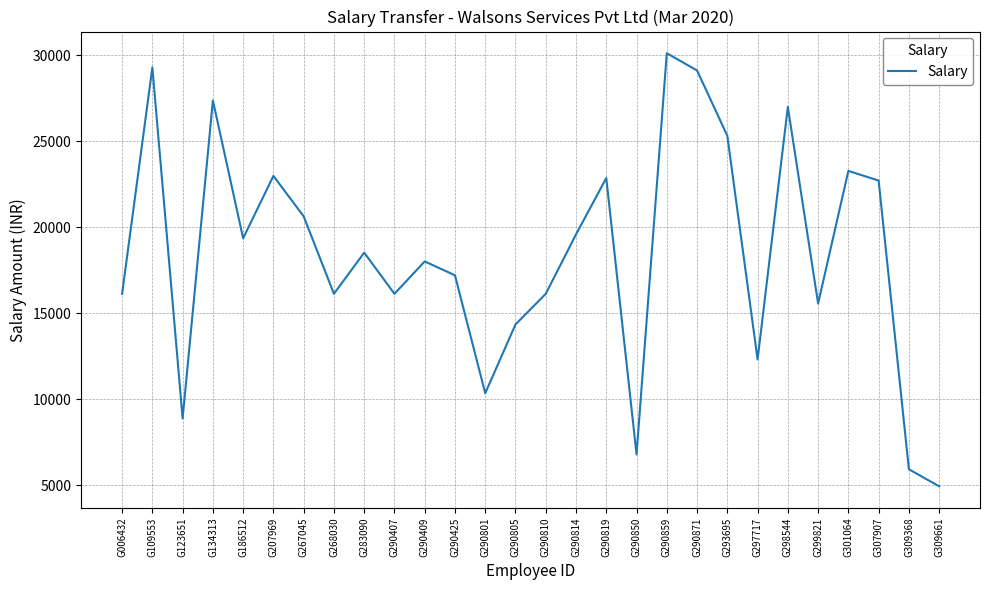

What is the change in value from G290805 to G290850?

-7553